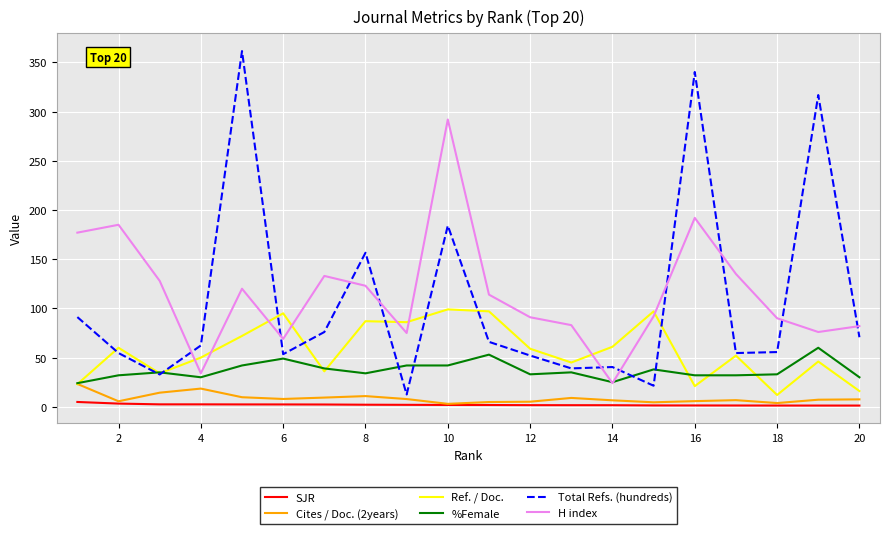

Which series has the largest range (max minus min)?

Total Refs. (hundreds)